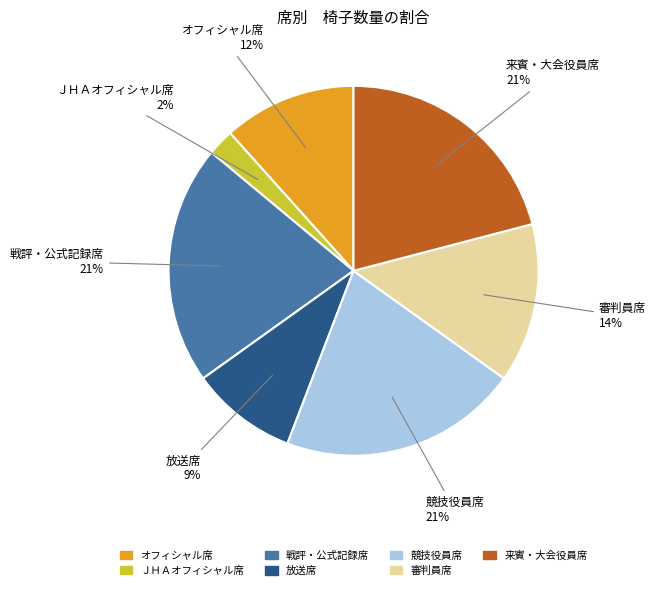

To the nearest percent, what is the difference between the 戦評・公式記録席 and 審判員席 slice percentages?

7%